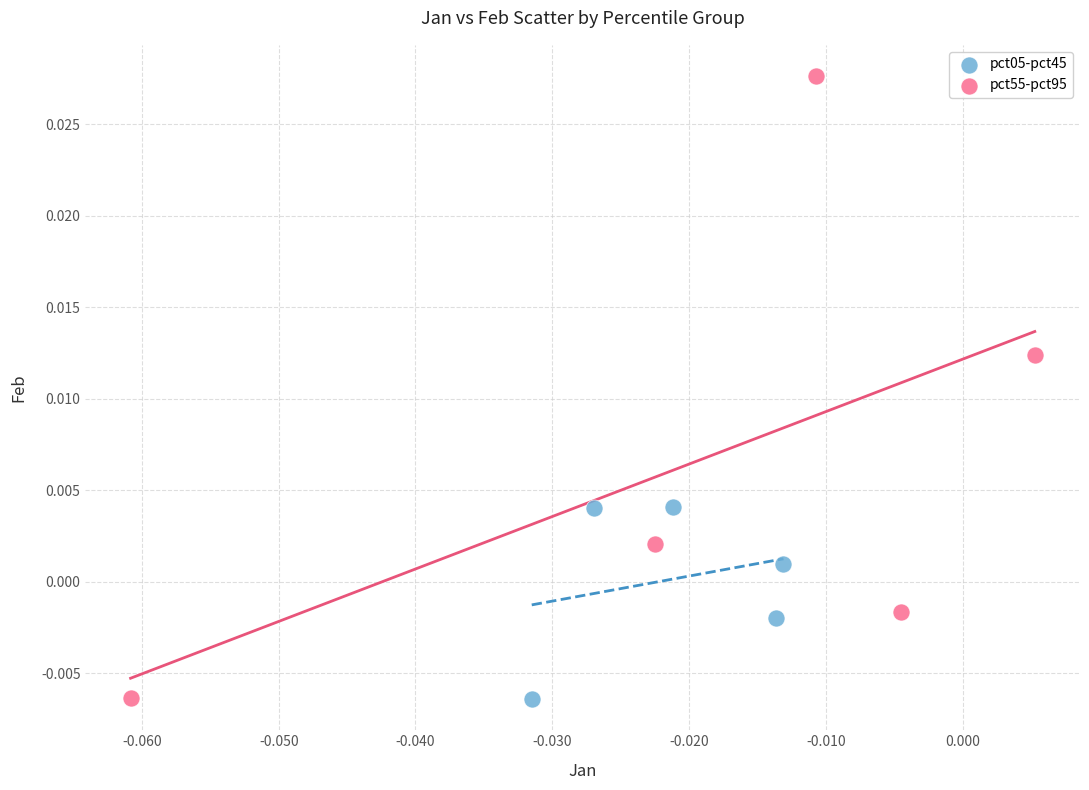

Which series has the widest spread of Y values?

pct55-pct95